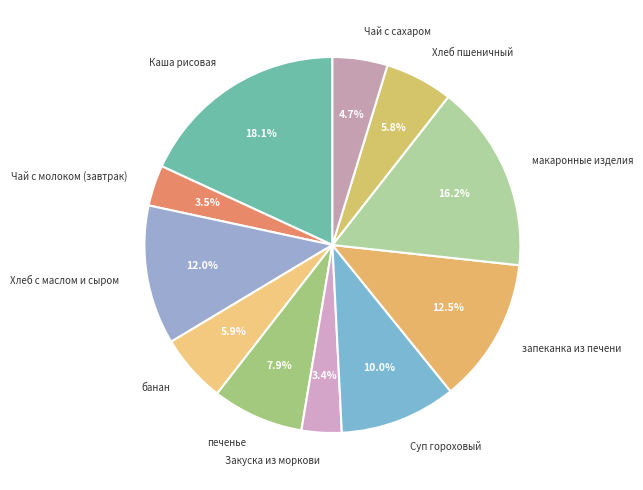

What percentage do Чай с молоком (завтрак) and печенье together represent?

11.4%